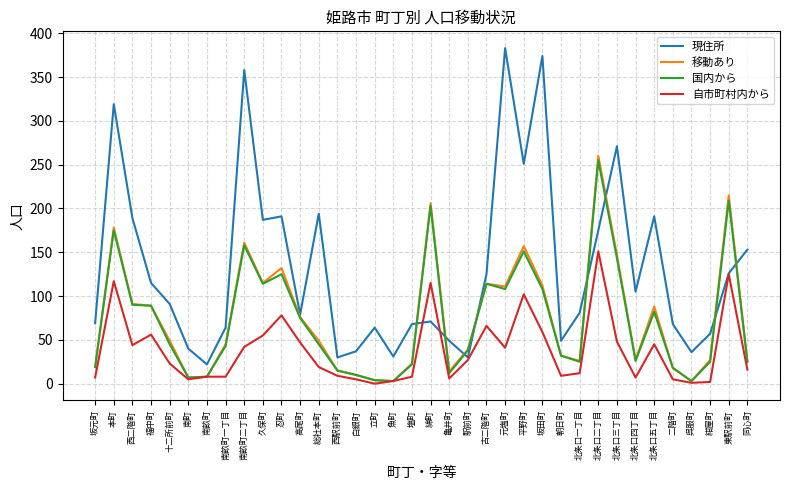

What is the maximum value shown in the chart?

383